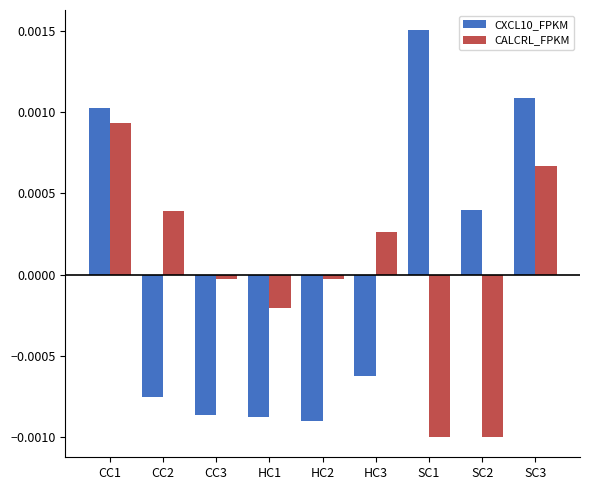

The CXCL10_FPKM series shows -0.0 at CC2. True or false?

True